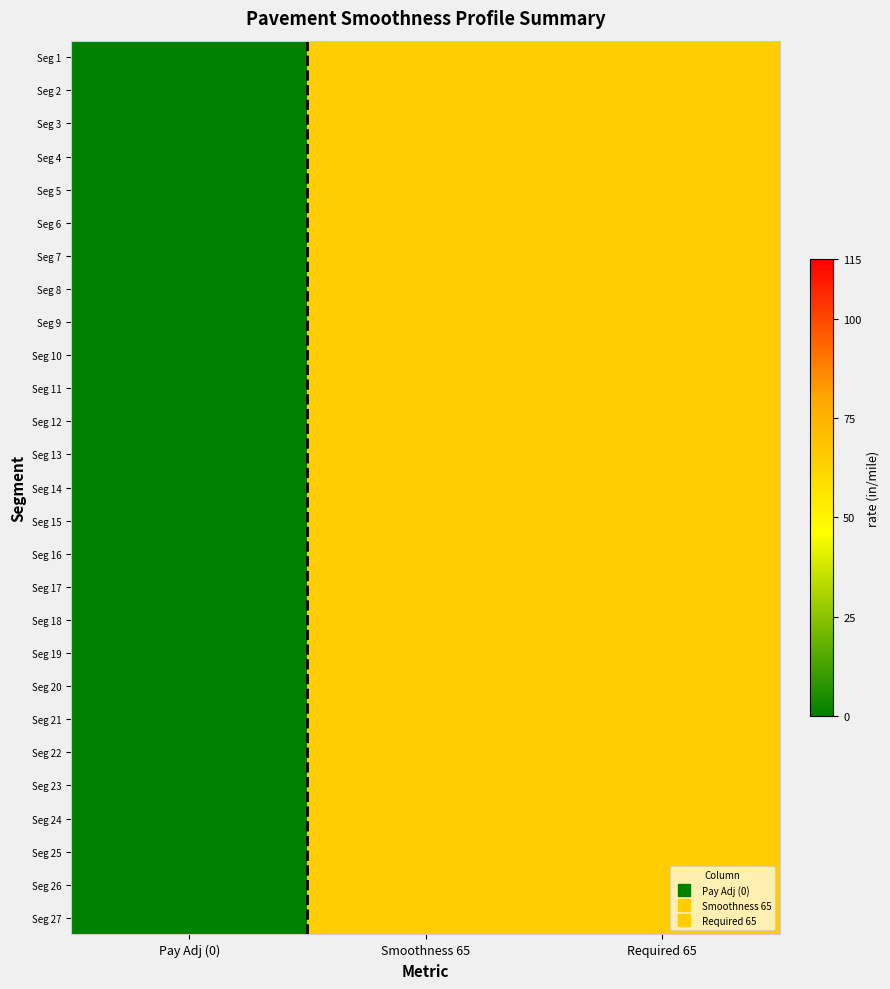

Reading left to right, list all the values displayed in this chart.

Seg 1: Pay Adj (0)=0	Smoothness 65=65	Required 65=65
Seg 2: Pay Adj (0)=0	Smoothness 65=65	Required 65=65
Seg 3: Pay Adj (0)=0	Smoothness 65=65	Required 65=65
Seg 4: Pay Adj (0)=0	Smoothness 65=65	Required 65=65
Seg 5: Pay Adj (0)=0	Smoothness 65=65	Required 65=65
Seg 6: Pay Adj (0)=0	Smoothness 65=65	Required 65=65
Seg 7: Pay Adj (0)=0	Smoothness 65=65	Required 65=65
Seg 8: Pay Adj (0)=0	Smoothness 65=65	Required 65=65
Seg 9: Pay Adj (0)=0	Smoothness 65=65	Required 65=65
Seg 10: Pay Adj (0)=0	Smoothness 65=65	Required 65=65
Seg 11: Pay Adj (0)=0	Smoothness 65=65	Required 65=65
Seg 12: Pay Adj (0)=0	Smoothness 65=65	Required 65=65
Seg 13: Pay Adj (0)=0	Smoothness 65=65	Required 65=65
Seg 14: Pay Adj (0)=0	Smoothness 65=65	Required 65=65
Seg 15: Pay Adj (0)=0	Smoothness 65=65	Required 65=65
Seg 16: Pay Adj (0)=0	Smoothness 65=65	Required 65=65
Seg 17: Pay Adj (0)=0	Smoothness 65=65	Required 65=65
Seg 18: Pay Adj (0)=0	Smoothness 65=65	Required 65=65
Seg 19: Pay Adj (0)=0	Smoothness 65=65	Required 65=65
Seg 20: Pay Adj (0)=0	Smoothness 65=65	Required 65=65
Seg 21: Pay Adj (0)=0	Smoothness 65=65	Required 65=65
Seg 22: Pay Adj (0)=0	Smoothness 65=65	Required 65=65
Seg 23: Pay Adj (0)=0	Smoothness 65=65	Required 65=65
Seg 24: Pay Adj (0)=0	Smoothness 65=65	Required 65=65
Seg 25: Pay Adj (0)=0	Smoothness 65=65	Required 65=65
Seg 26: Pay Adj (0)=0	Smoothness 65=65	Required 65=65
Seg 27: Pay Adj (0)=0	Smoothness 65=65	Required 65=65